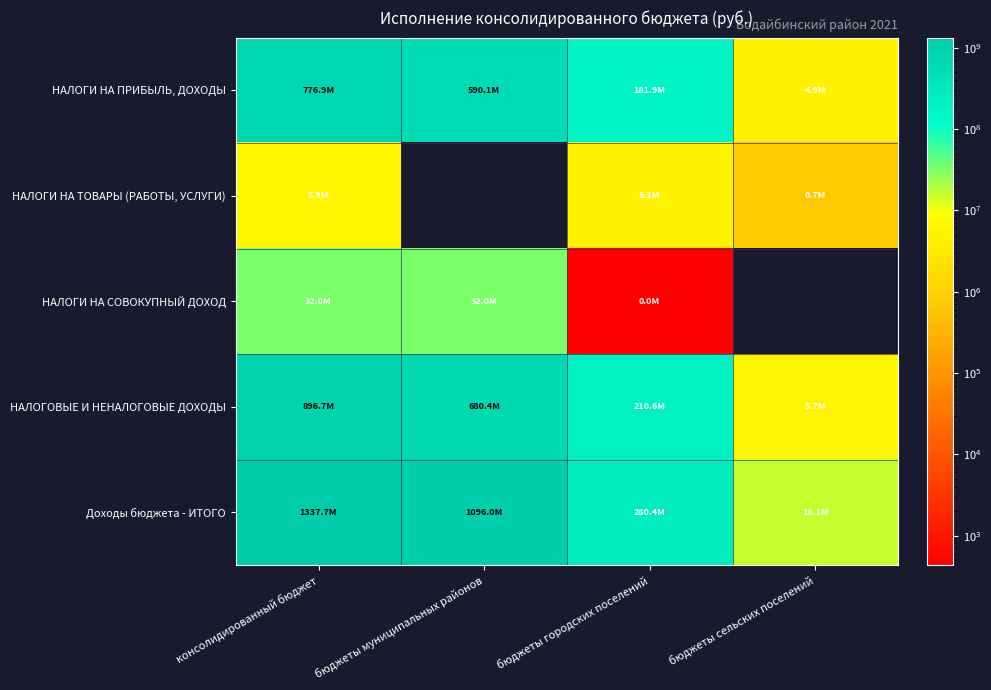

How many series are shown in this chart?

5